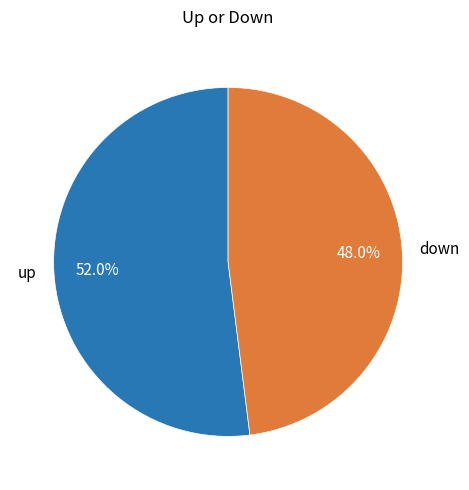

To the nearest percent, what is the difference between the down and up slice percentages?

4%